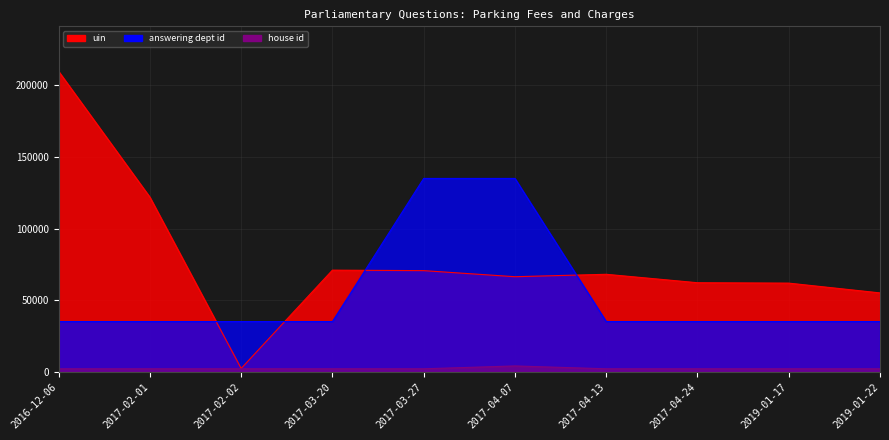

List the series in order of their peak value, lowest first.

house id, answering dept id, uin